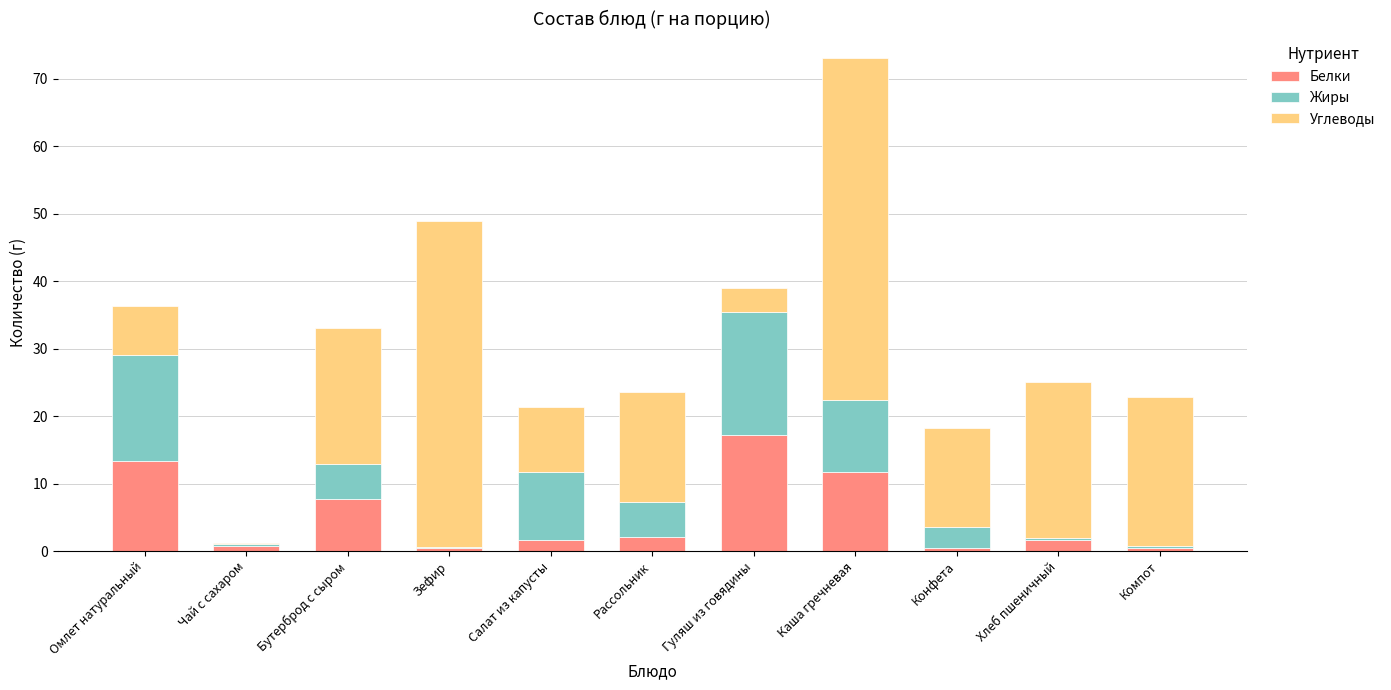

What is the total value across all series at Конфета?

18.2